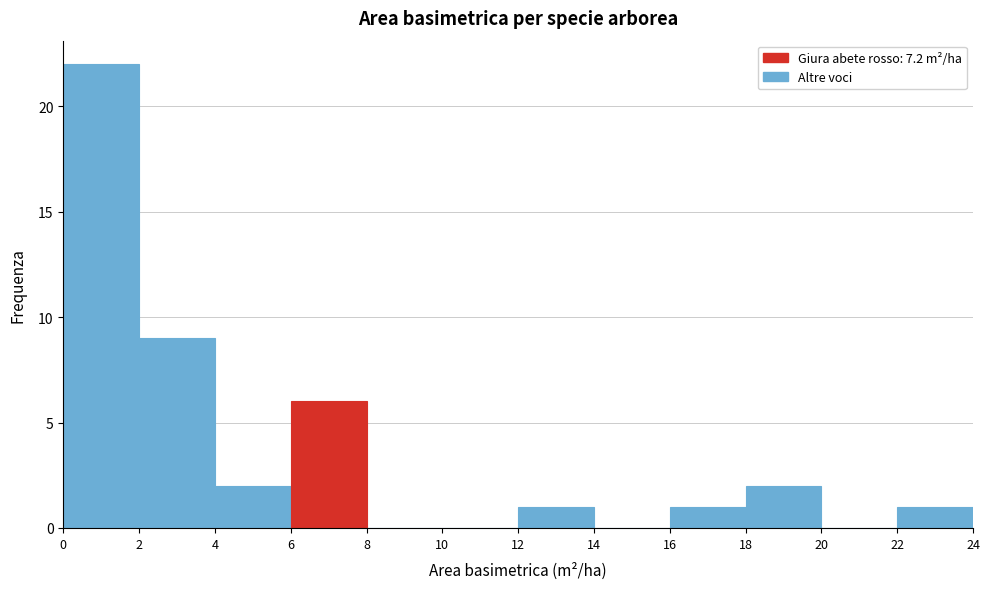

Over which range of the x-axis is the bar tallest?

0 to 2